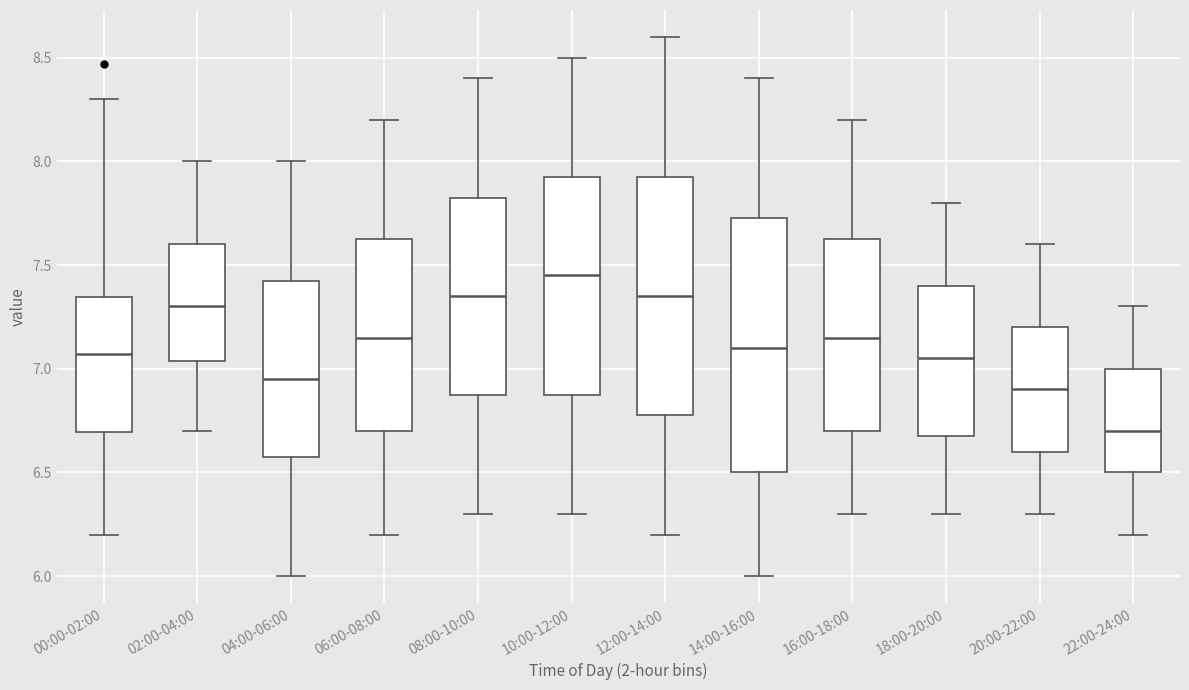

Which box is the tallest, from its lower edge to its upper edge?

14:00-16:00